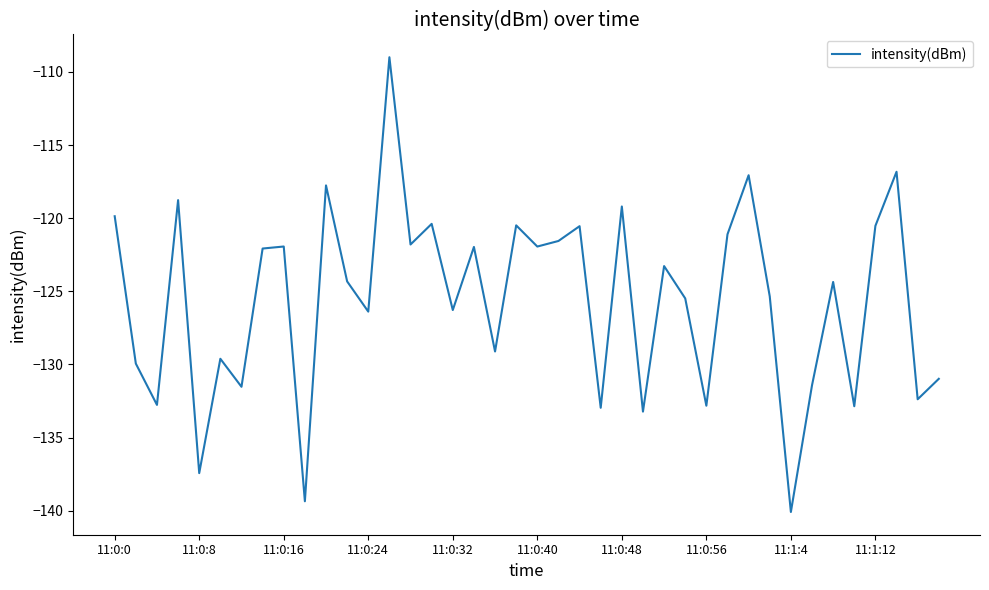

What is the maximum value shown in the chart?

-109.0